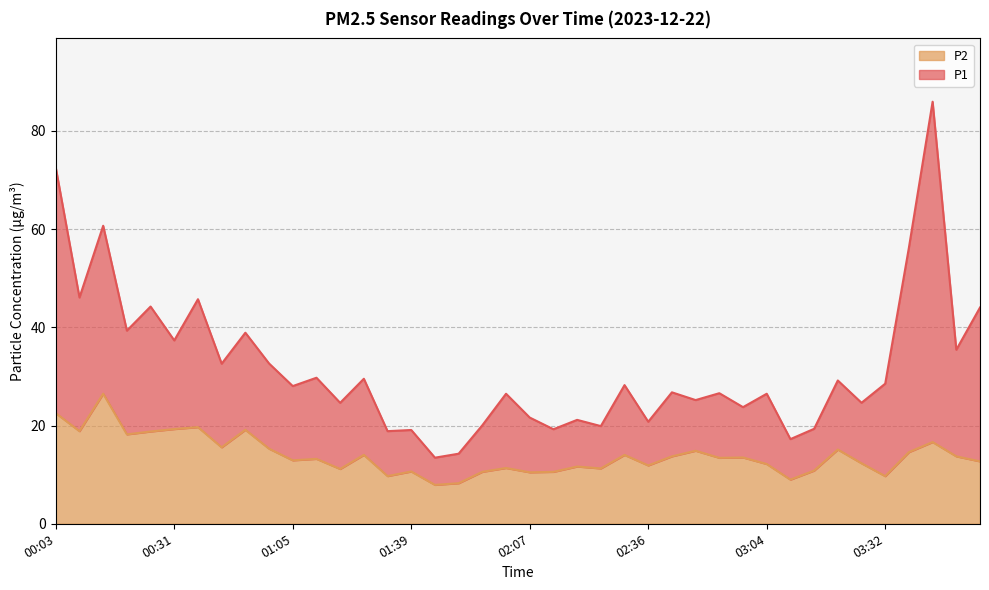

At which label does P1 first exceed 28?

00:03